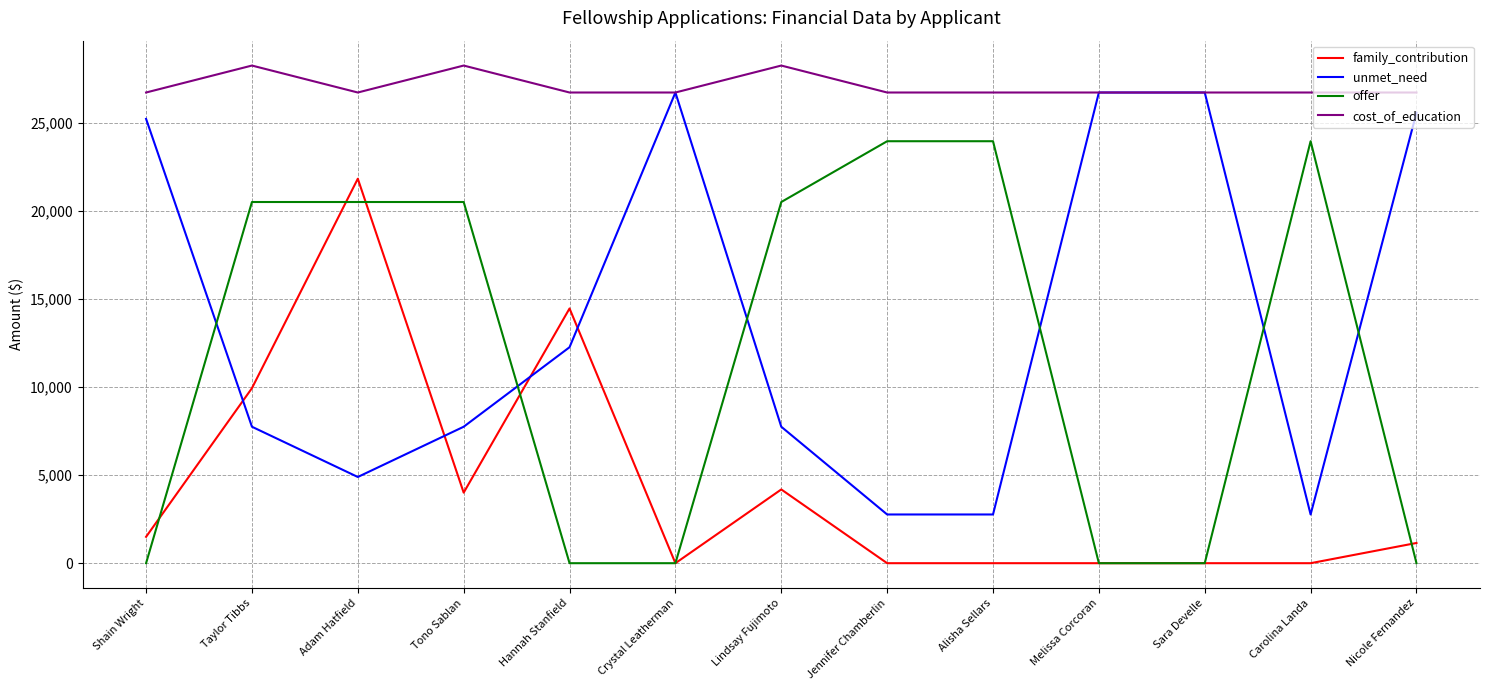

What is the lowest value of the cost_of_education series?

26715